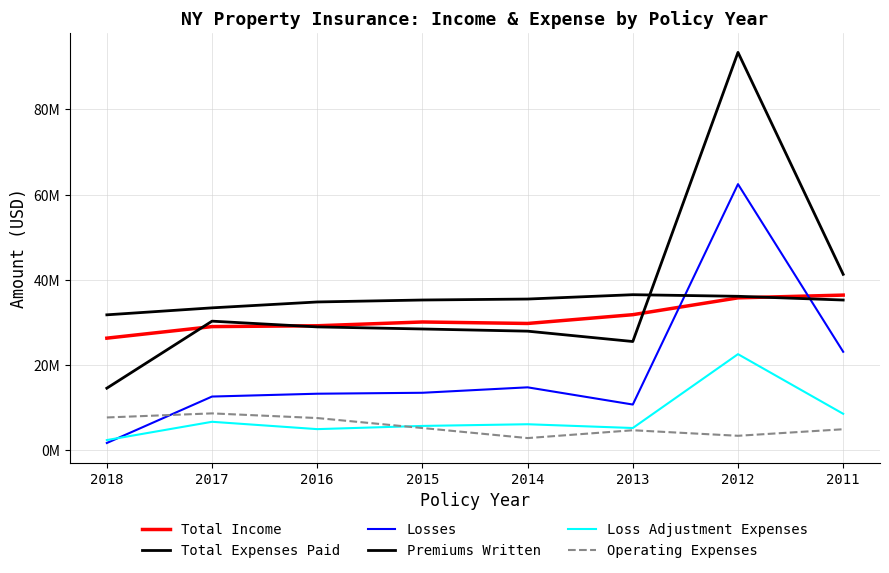

What is the smallest value displayed?

1662430